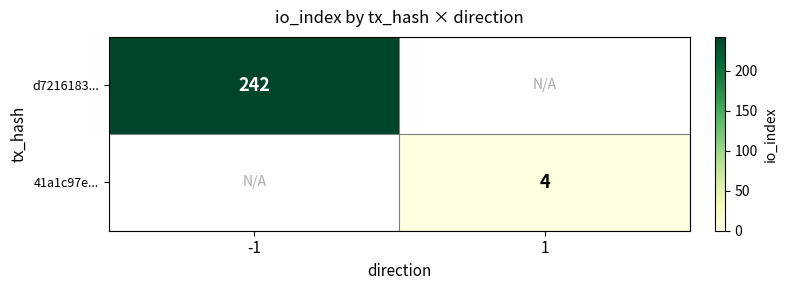

True or false: 41a1c97e... has a value of 4 at 1.

True